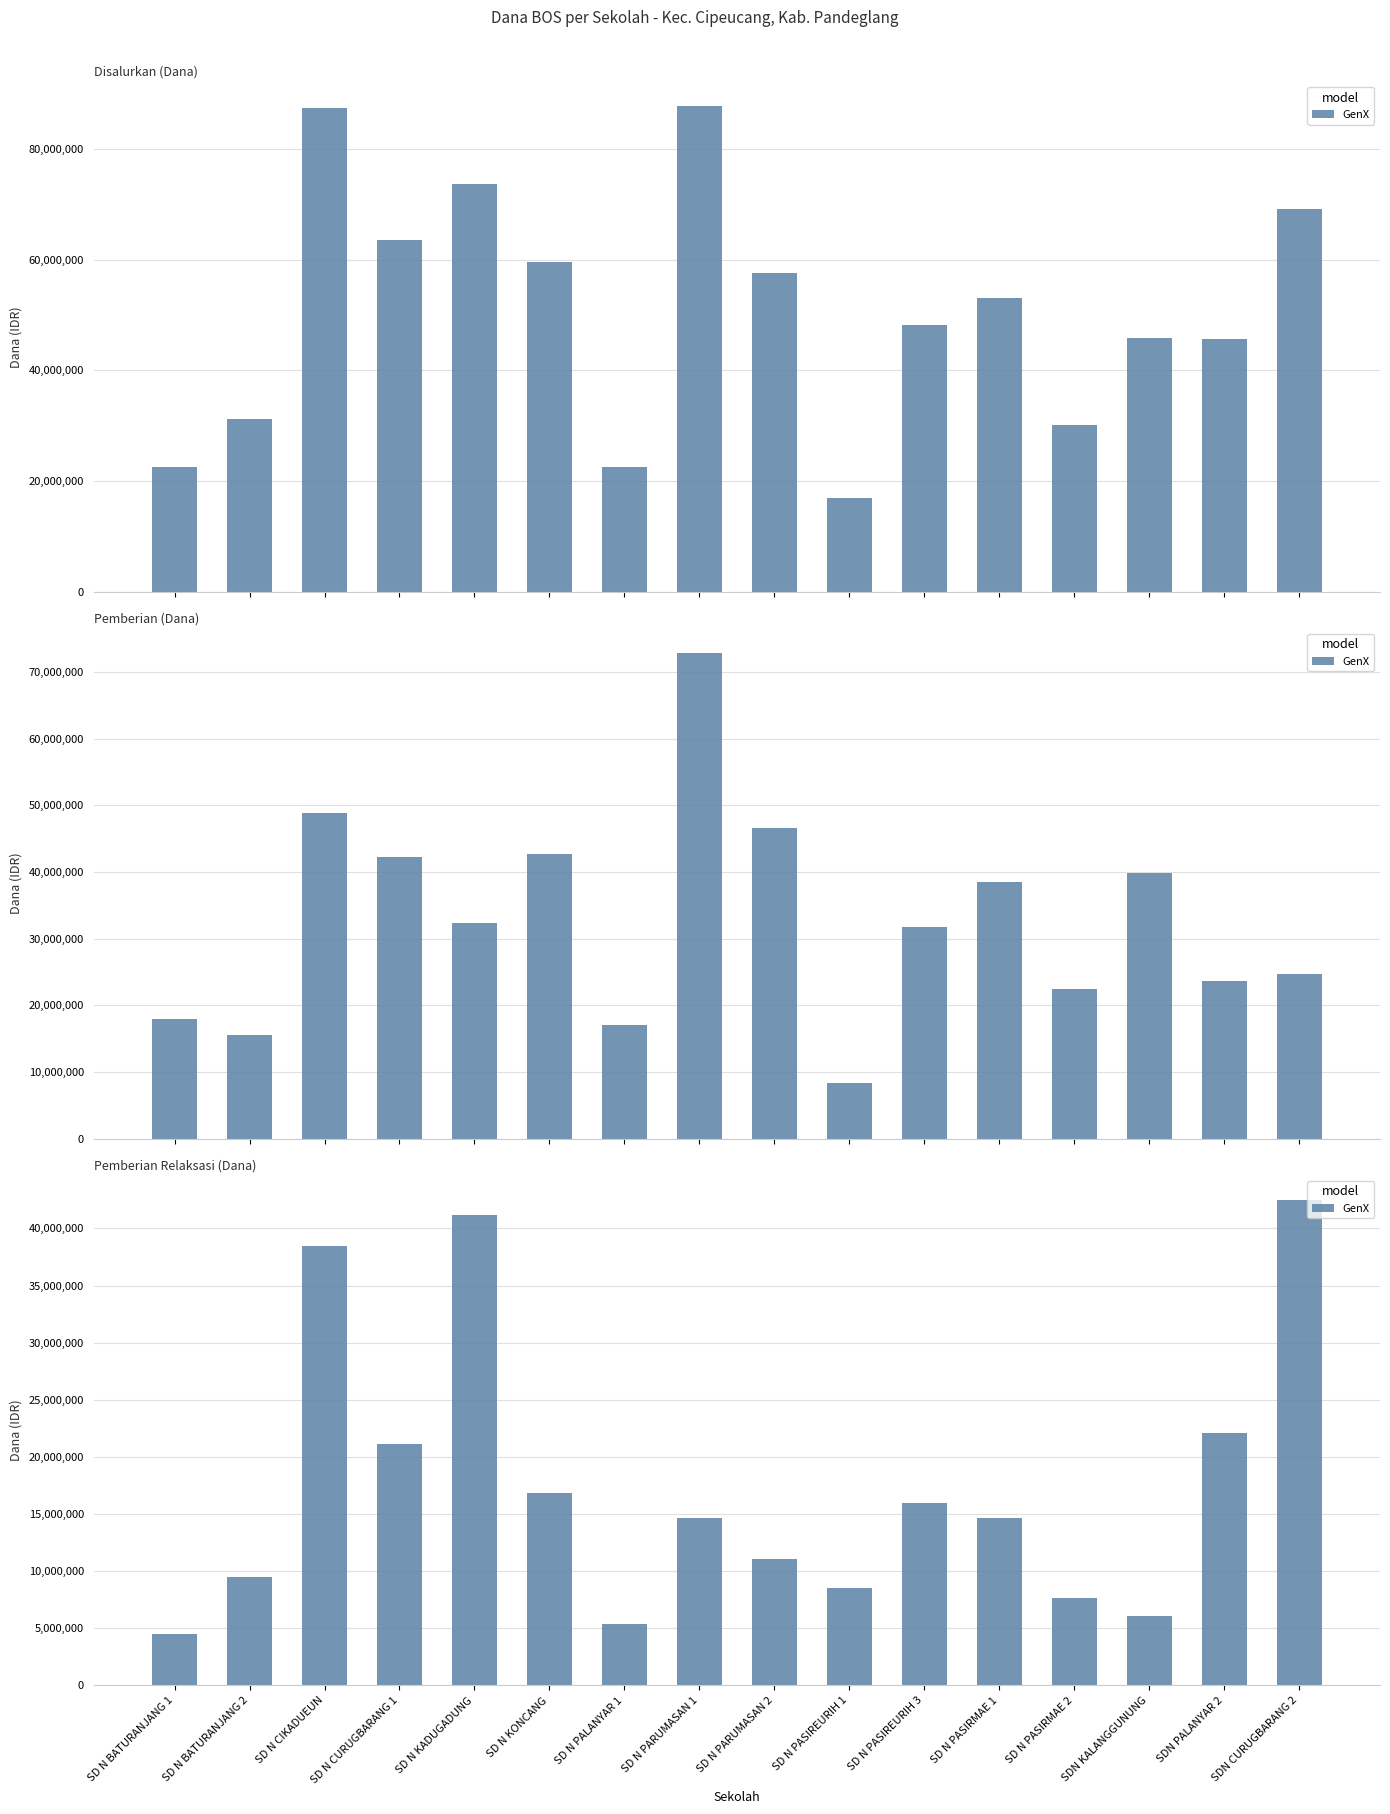

Rank the categories by value from lowest to highest.

SD N BATURANJANG 1, SD N PALANYAR 1, SDN KALANGGUNUNG, SD N PASIRMAE 2, SD N PASIREURIH 1, SD N BATURANJANG 2, SD N PARUMASAN 2, SD N PARUMASAN 1, SD N PASIRMAE 1, SD N PASIREURIH 3, SD N KONCANG, SD N CURUGBARANG 1, SDN PALANYAR 2, SD N CIKADUEUN, SD N KADUGADUNG, SDN CURUGBARANG 2